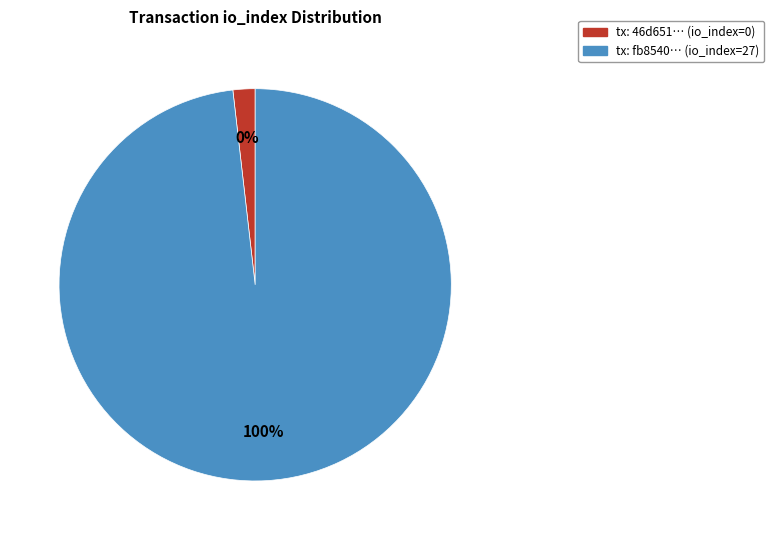

To the nearest percent, what portion does io_index=27 represent?

100%